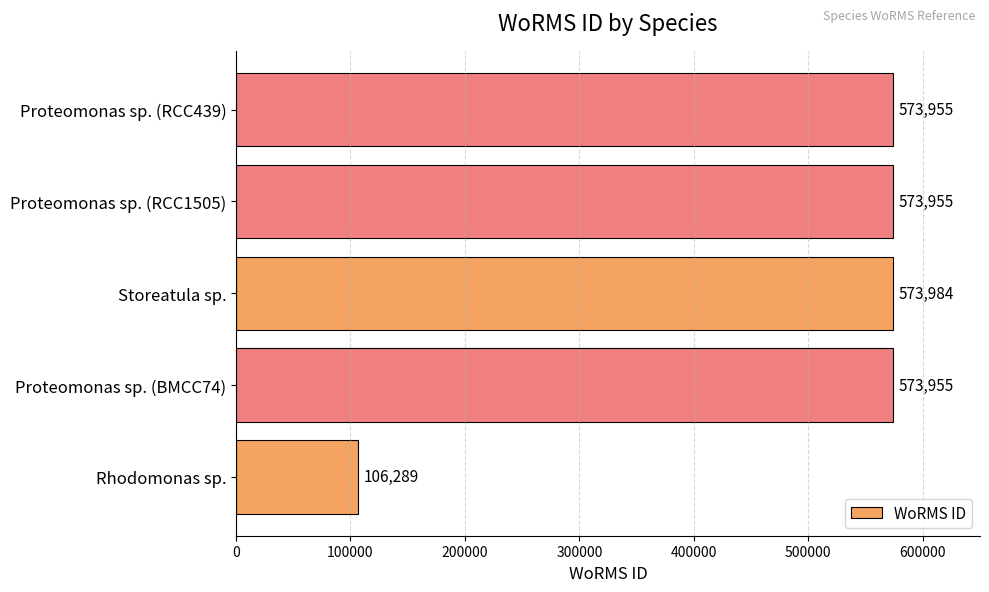

Reading top to bottom, what are all the values shown in this chart?

573955	573955	573984	573955	106289